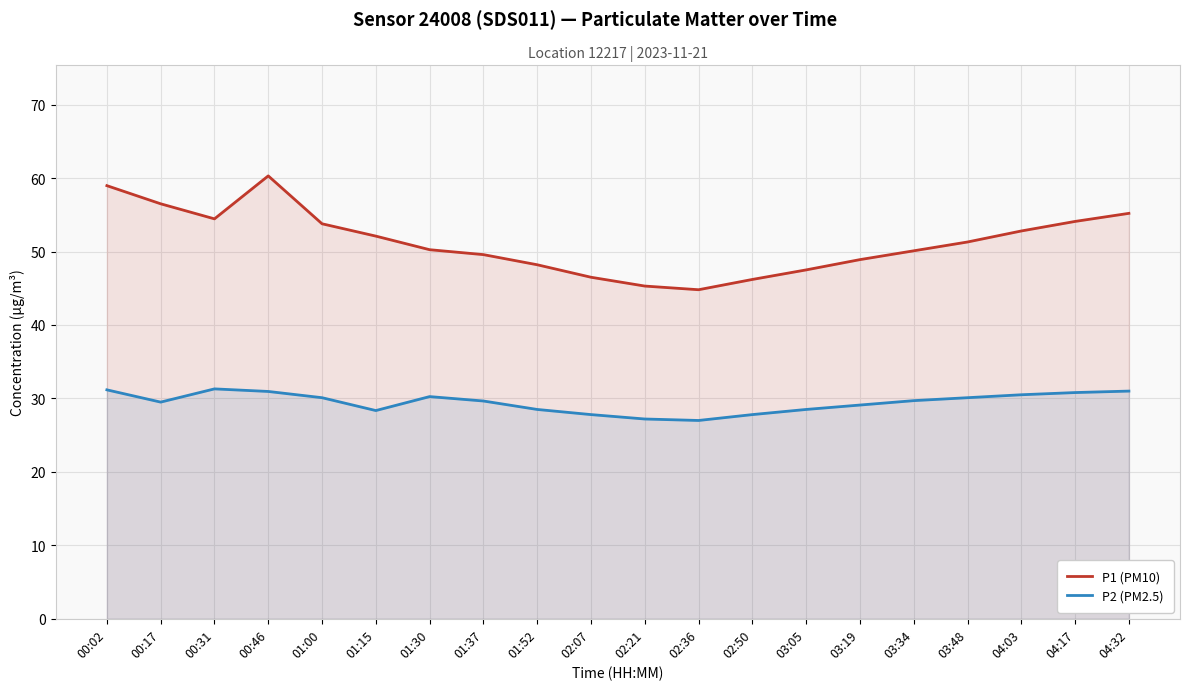

At which category does P1 (PM10) reach its first local valley?

00:31